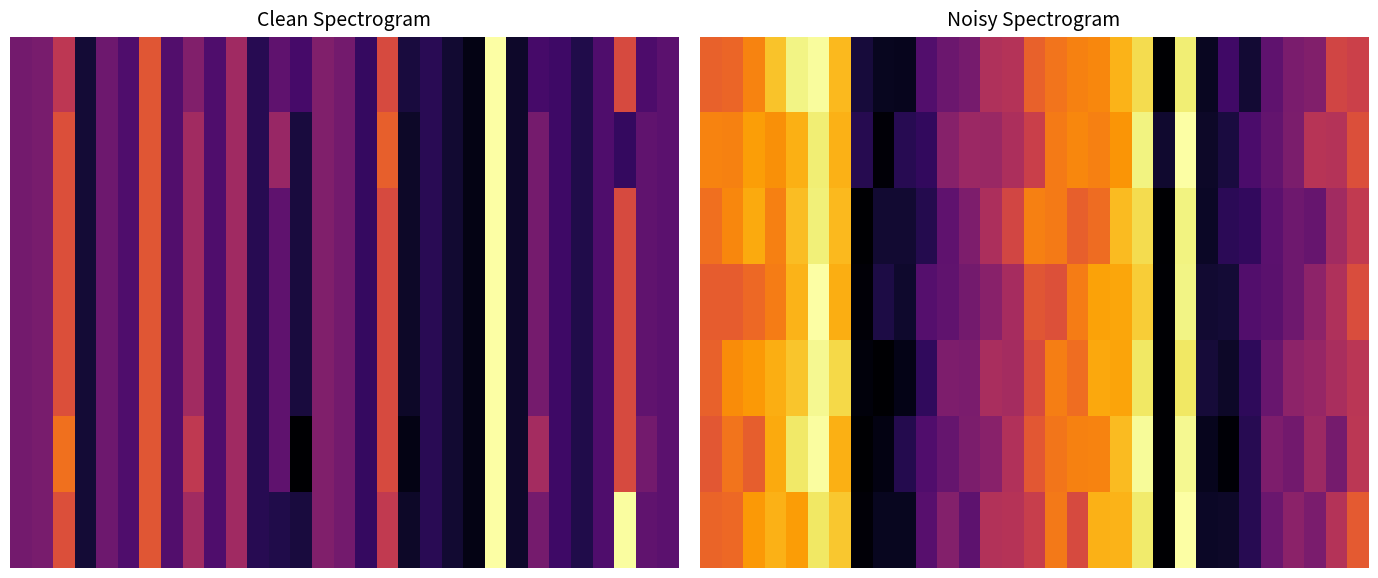

Count the number of categories in the chart.

31